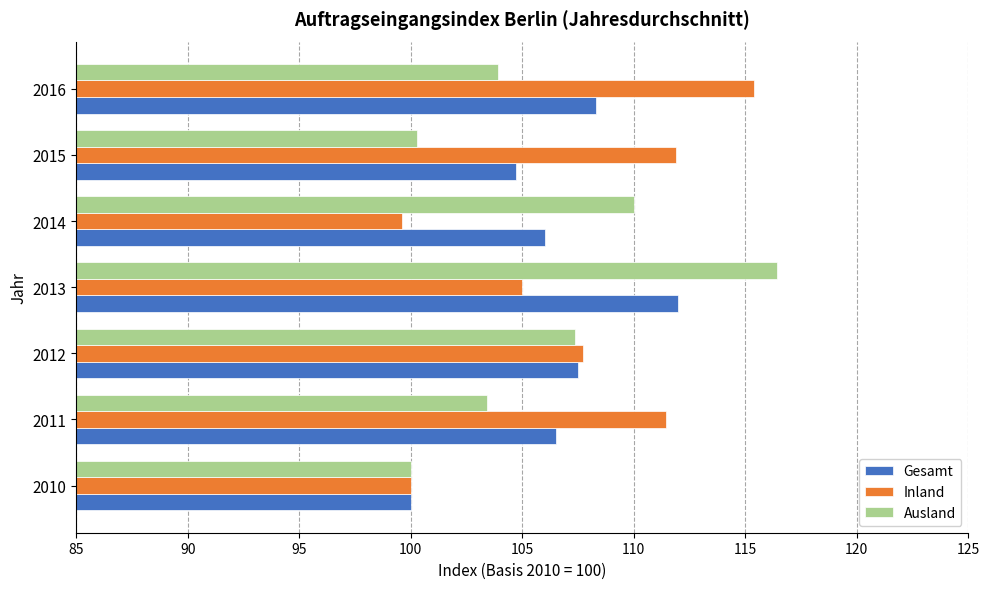

What value does the Inland series have at 2012?

107.7